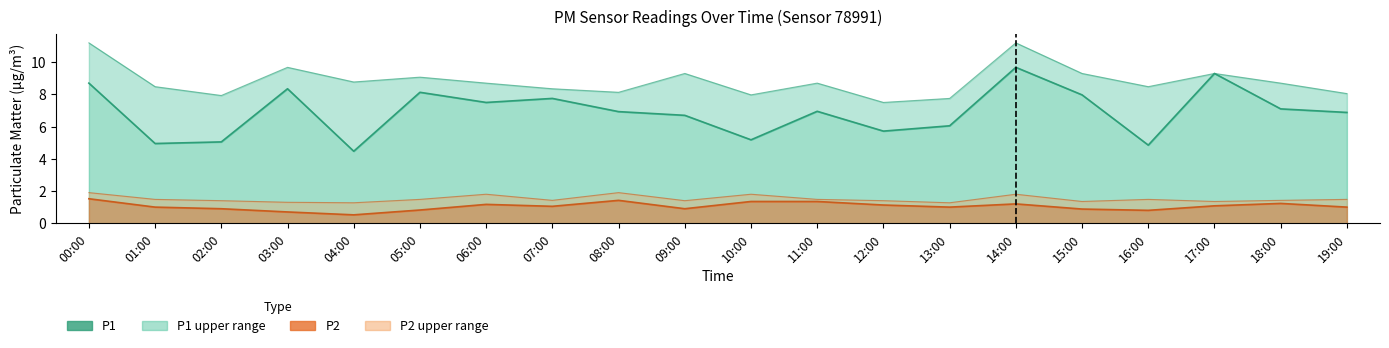

What position from the left is 09:00?

10